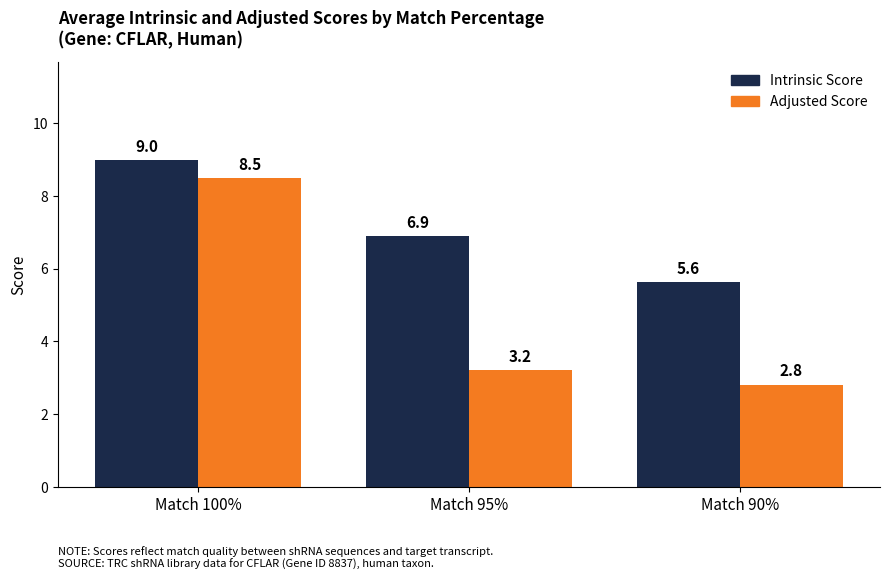

Rank the series by their average value, from lowest to highest.

Adjusted Score, Intrinsic Score